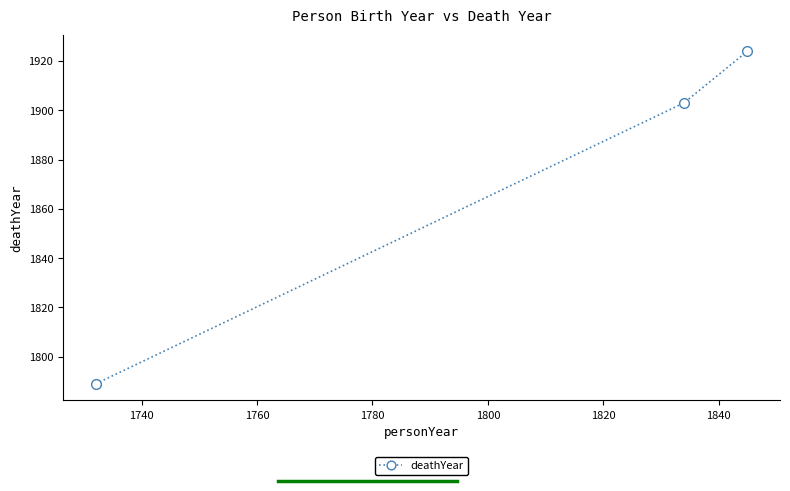

What is the value of the 3rd point from the left?

1924